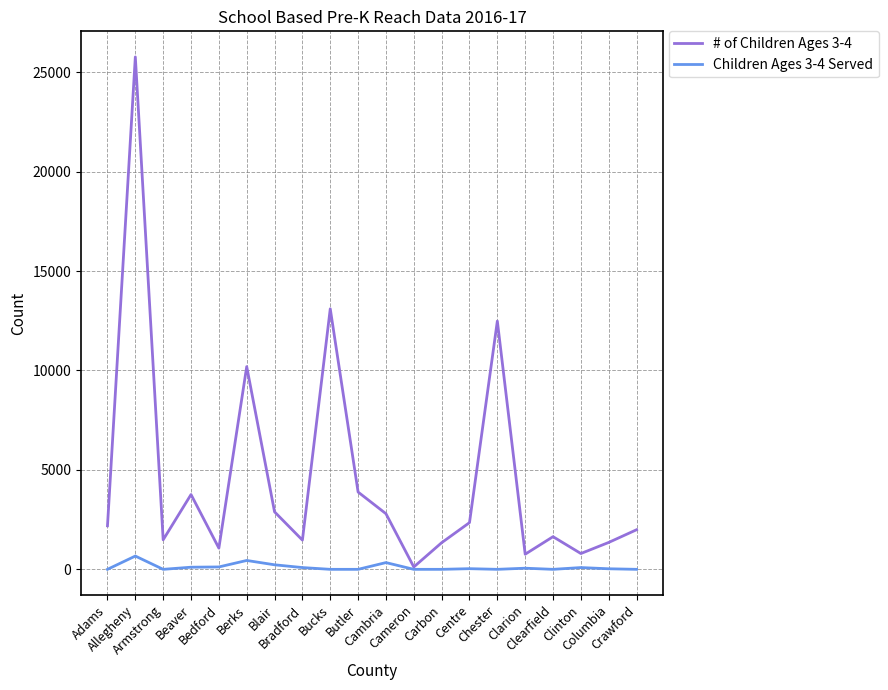

True or false: # of Children Ages 3-4 has more than 2 interior local peaks.

True